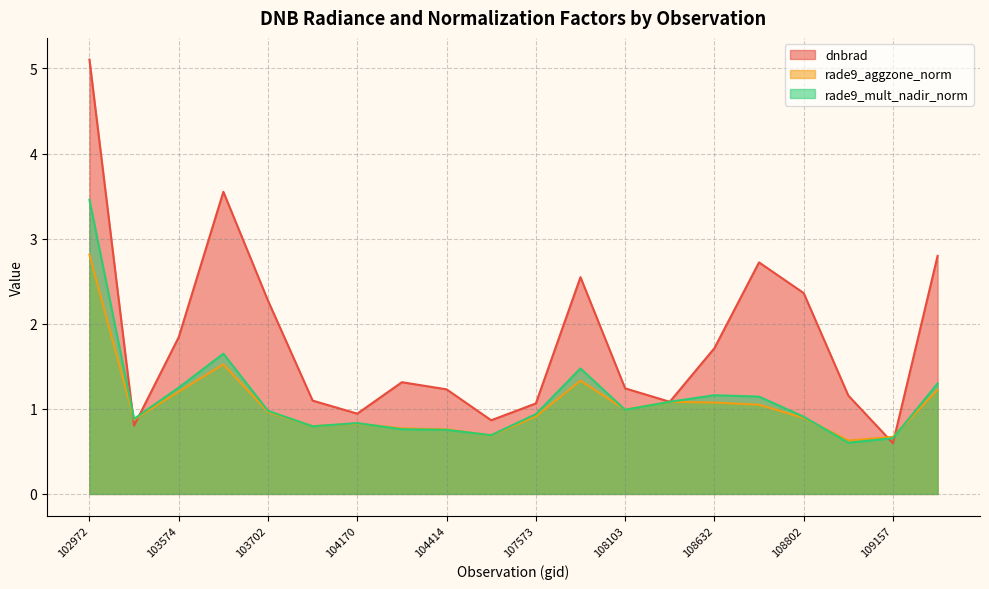

What is the value of the dnbrad point at the 7th from the left?

0.9